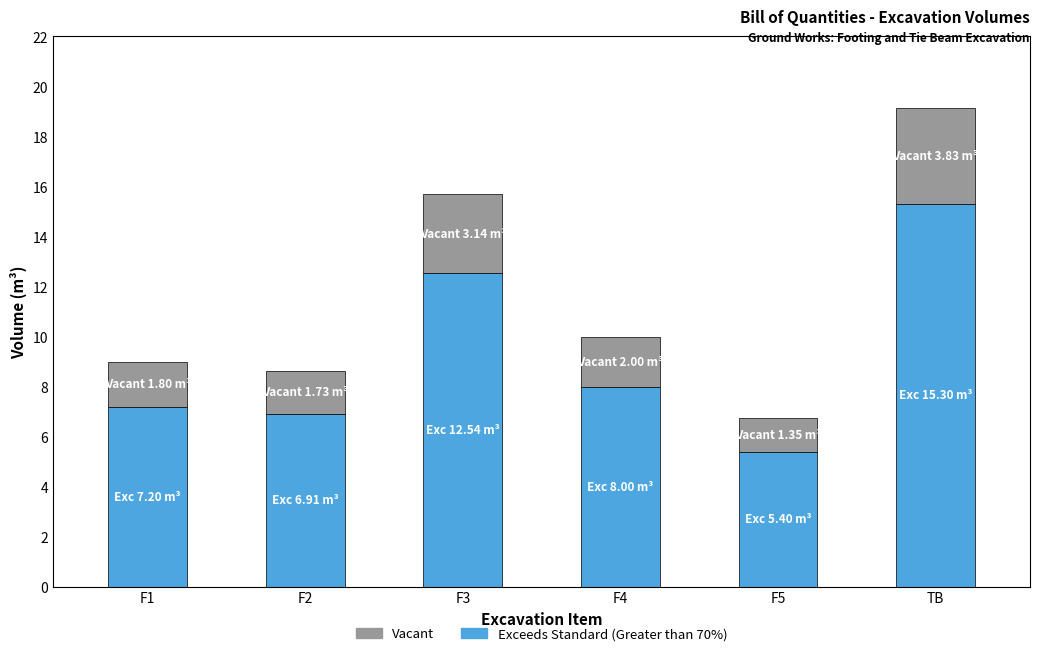

At which label does Exceeds Standard (Greater than 70%) reach its minimum?

F5